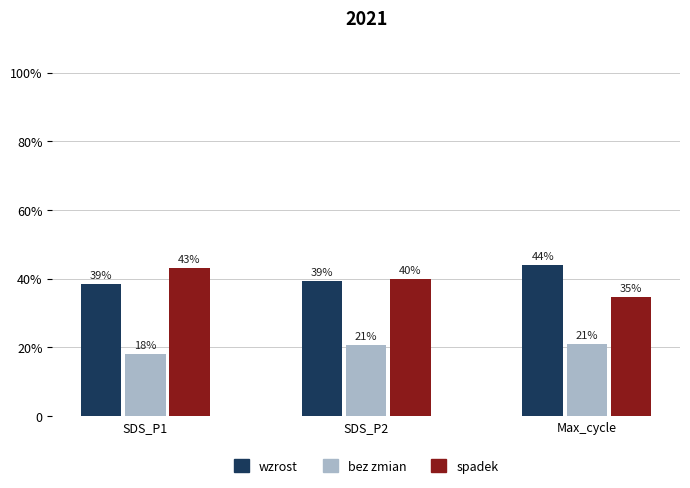

Are the bars grouped side by side (vs. stacked)?

Yes